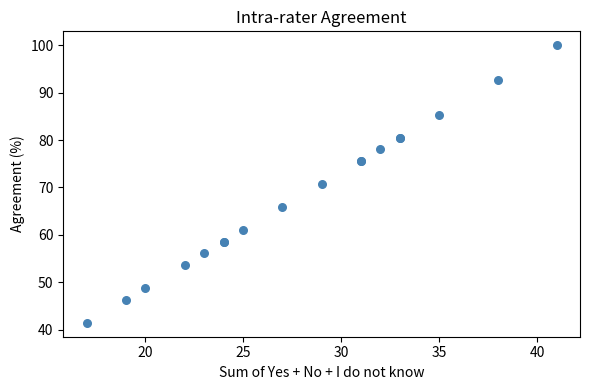

What Y value in the scatter plot is closest to 70?

70.7